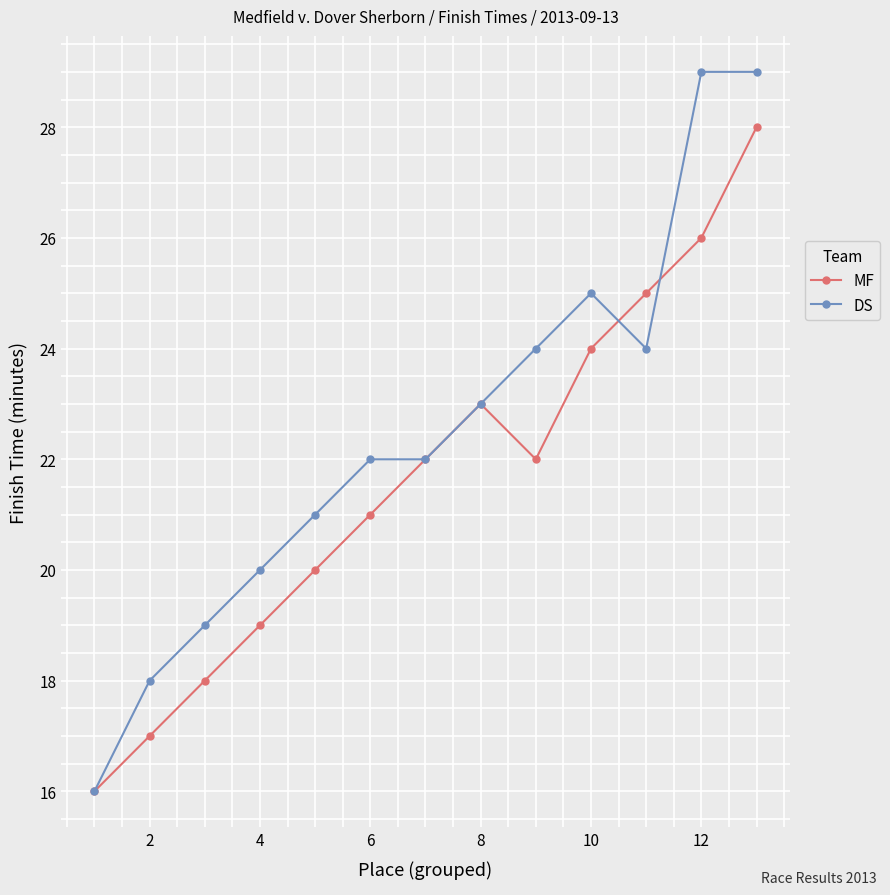

True or false: MF has more than 2 interior local peaks.

False